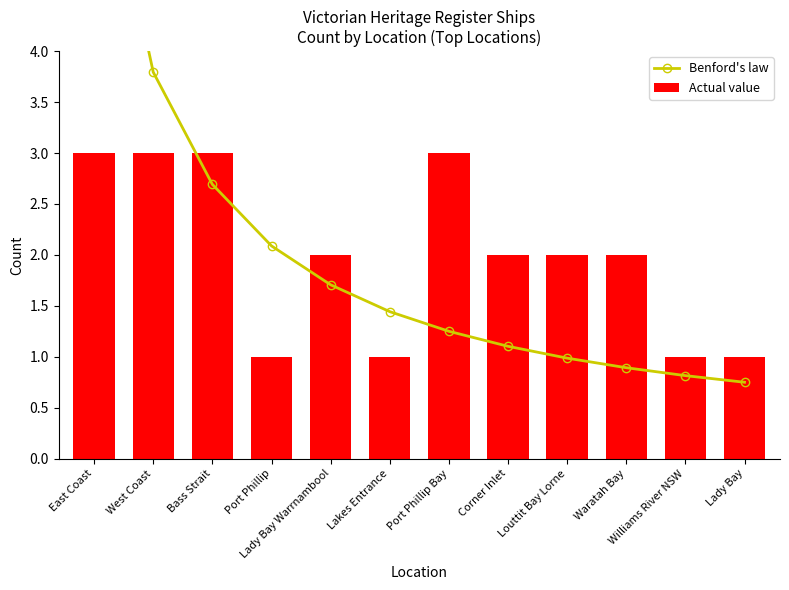

At how many categories does at least one series exceed 1?

10